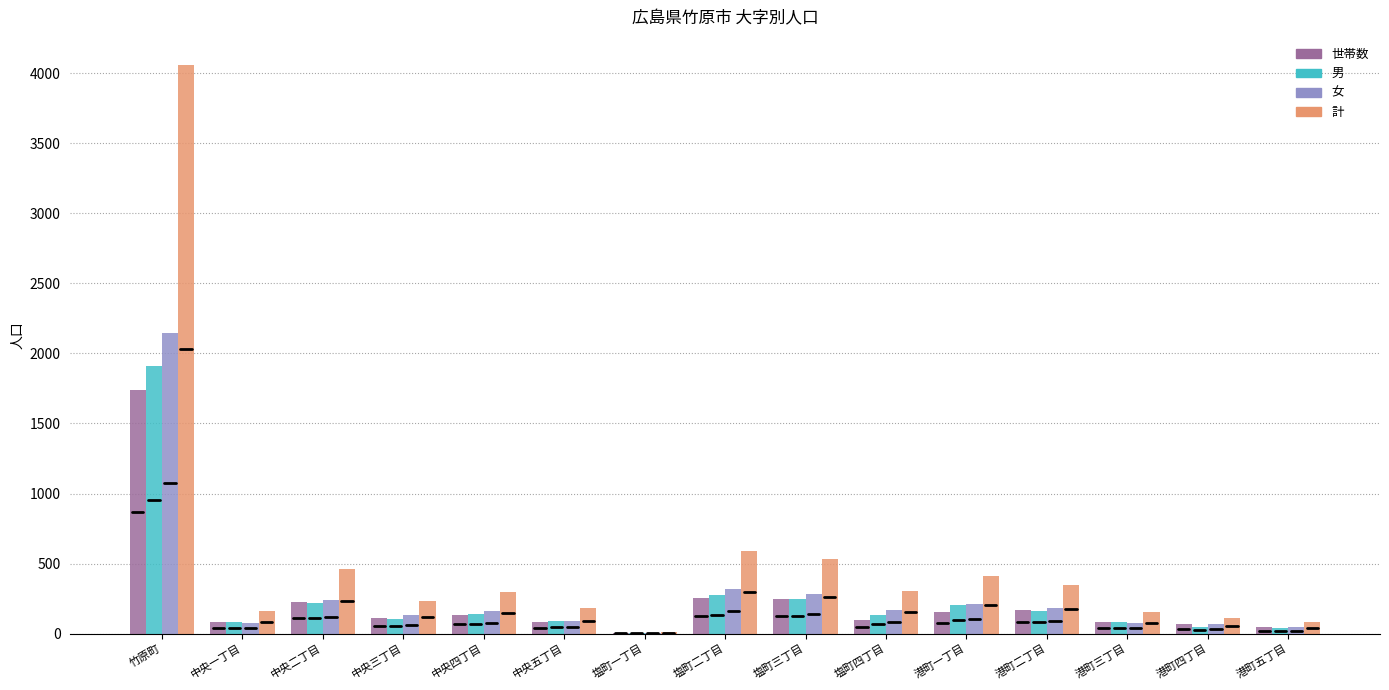

Between 中央三丁目 and 塩町二丁目, which series saw the biggest shift?

計